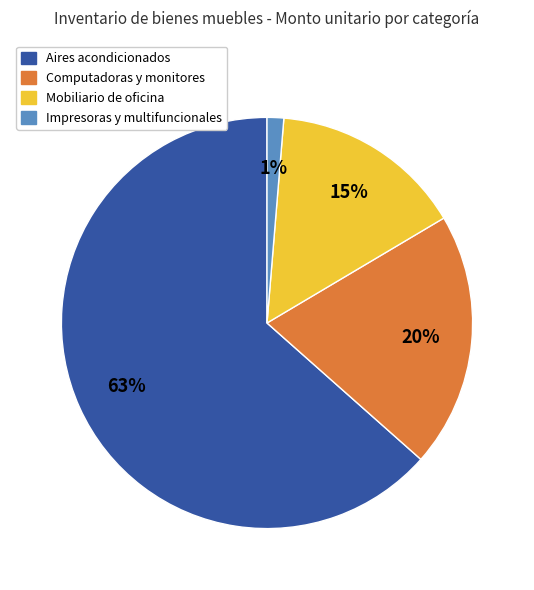

To the nearest percent, what is the average slice percentage?

25%